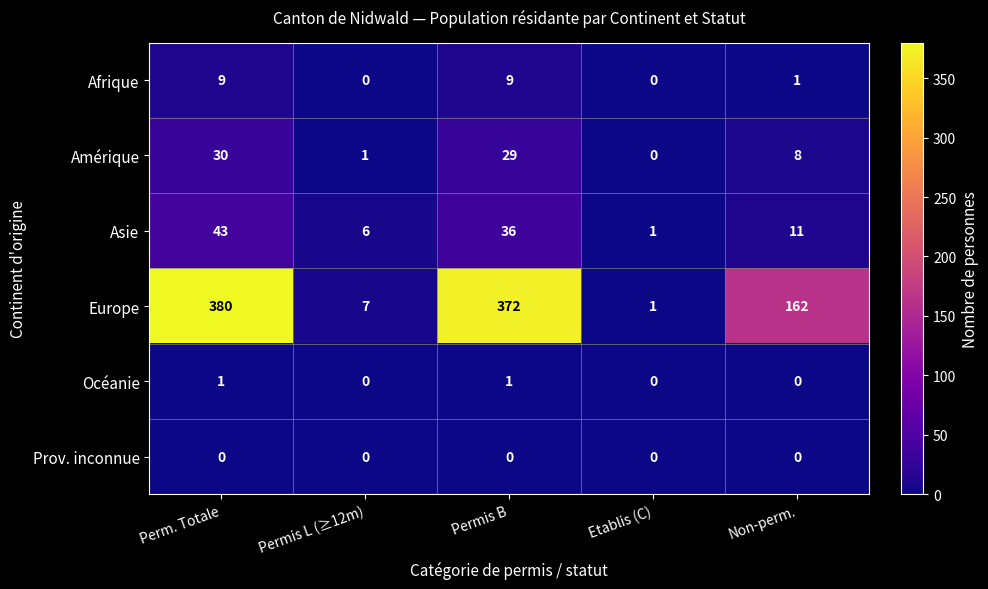

The Afrique series shows 1 at Non-perm.. True or false?

True